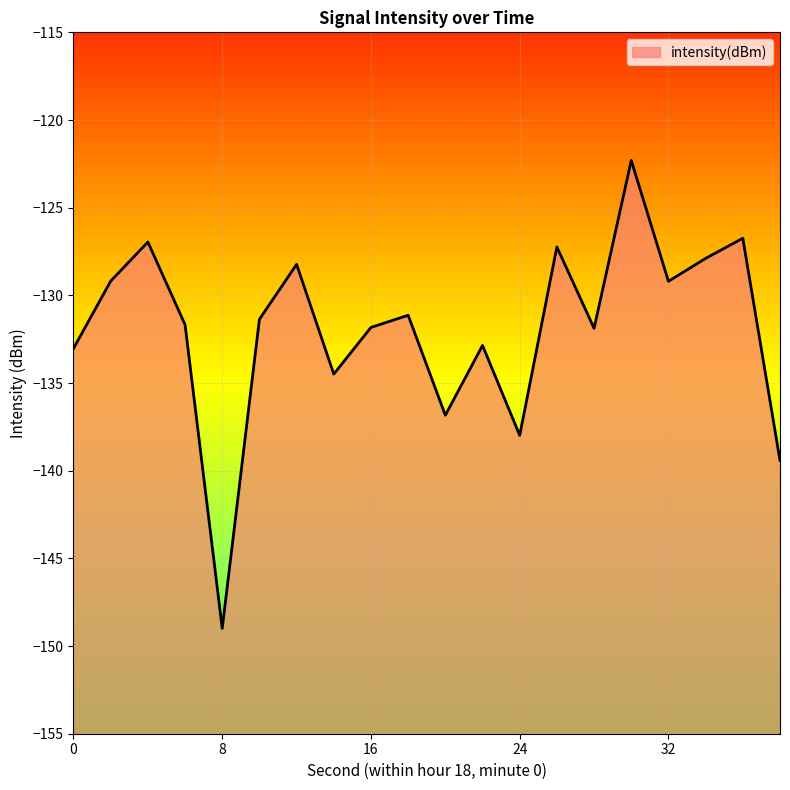

What is the sum of all values?

-2639.3